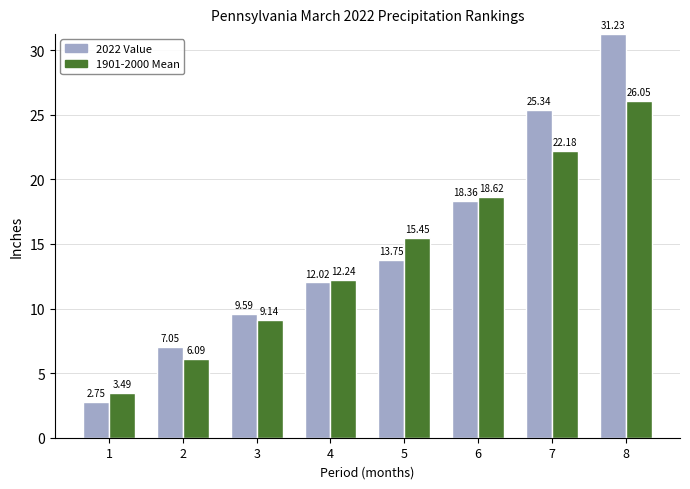

What is the value of the 2022 Value bar at the 7th from the left?

25.3